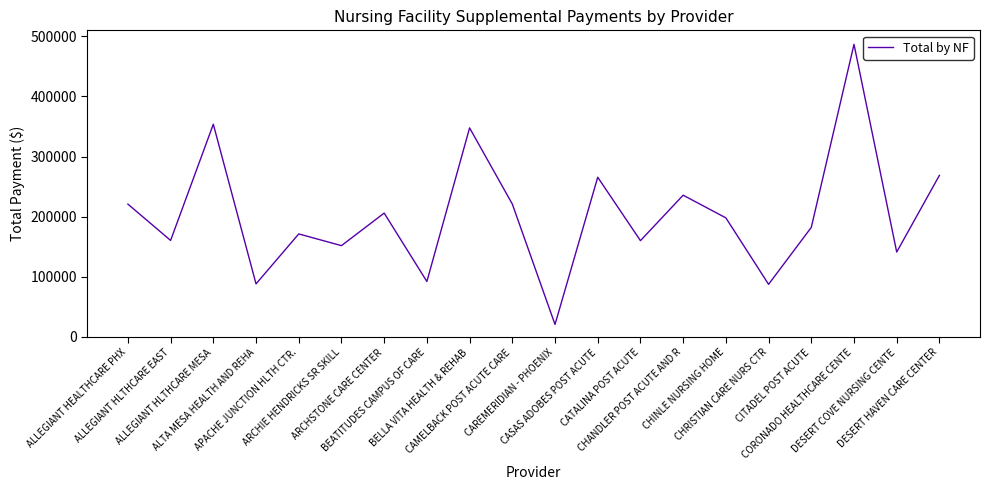

Does the chart display data point markers on the line(s)?

No